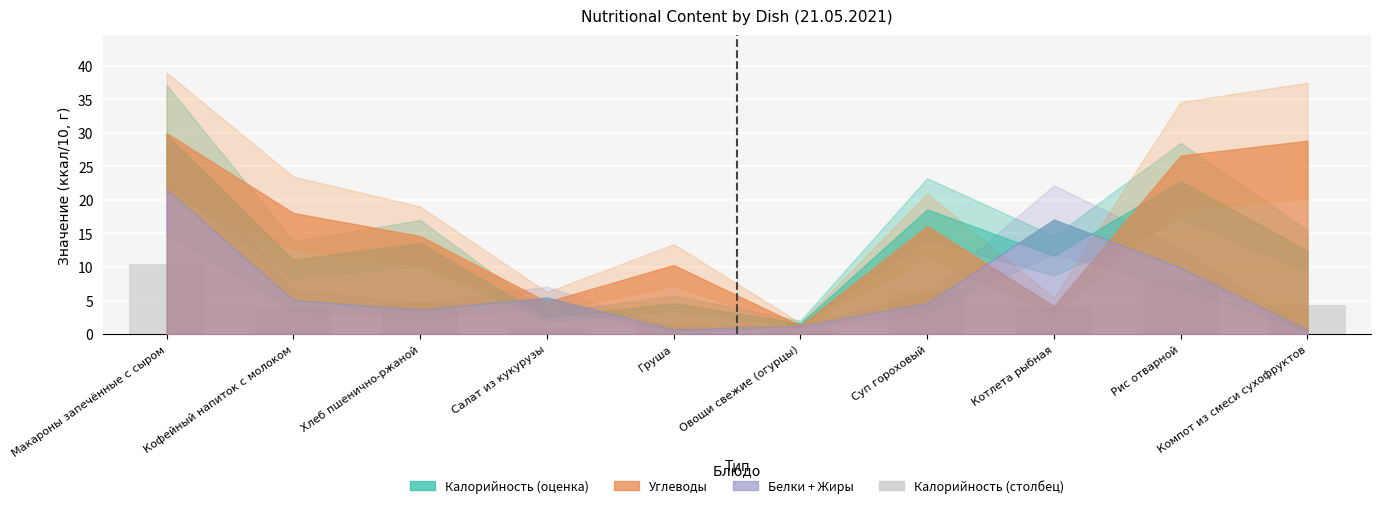

What is the minimum value shown in the chart?

0.6